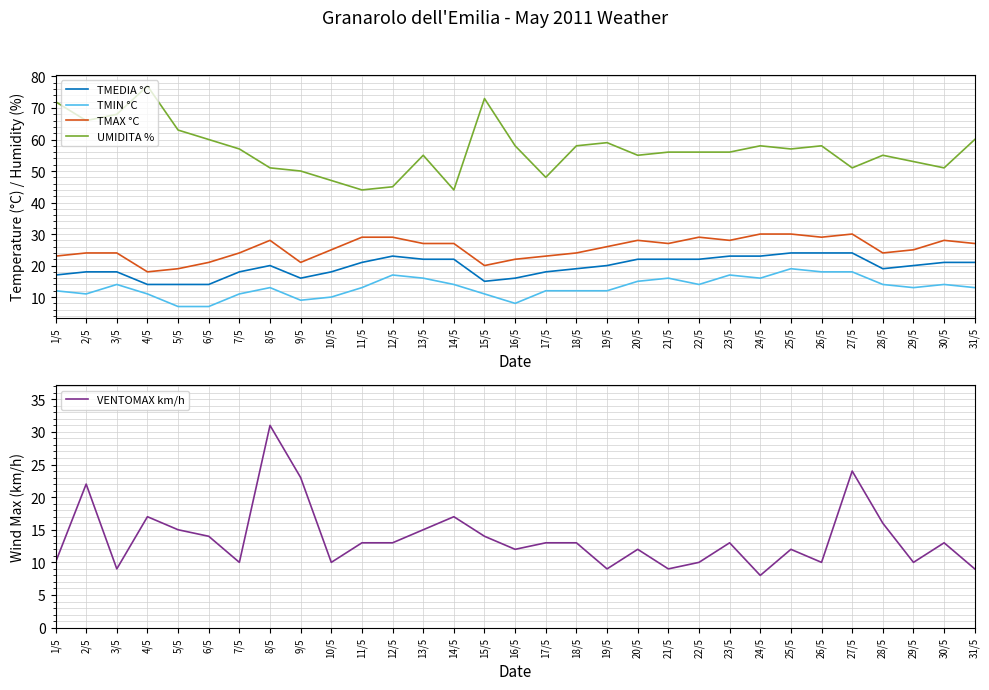

At 25/5, list the series in order from smallest to largest.

VENTOMAX km/h, TMIN °C, TMEDIA °C, TMAX °C, UMIDITA %